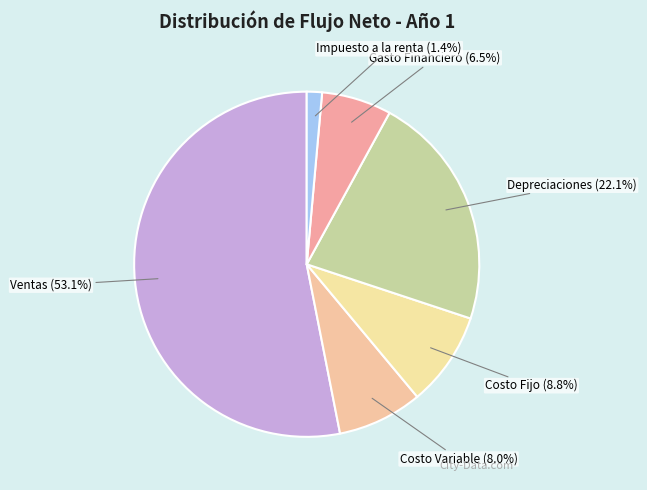

How many segments does this pie chart have?

6